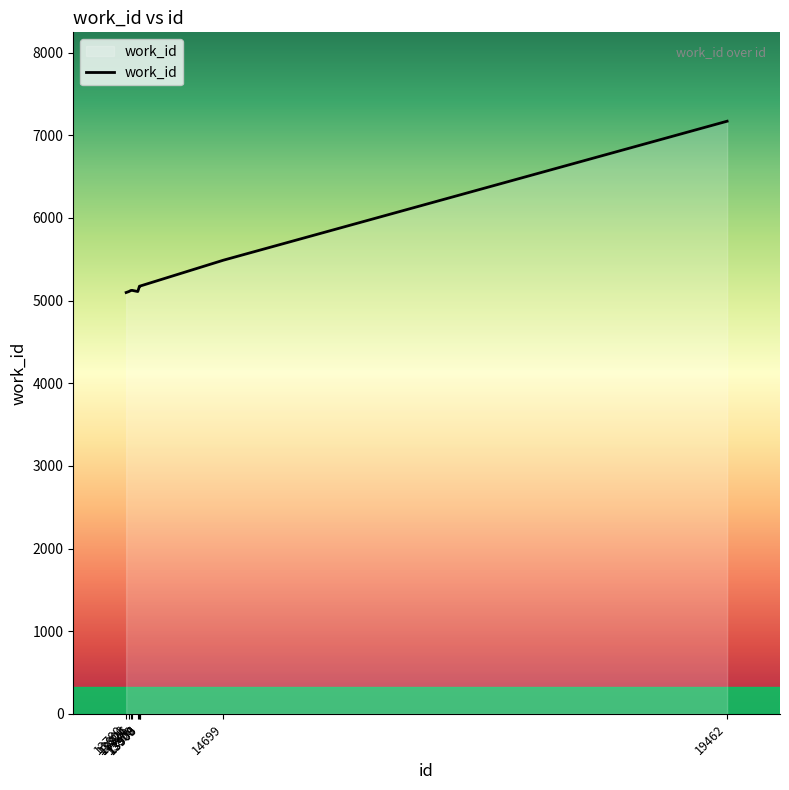

What is the smallest value displayed?

5098